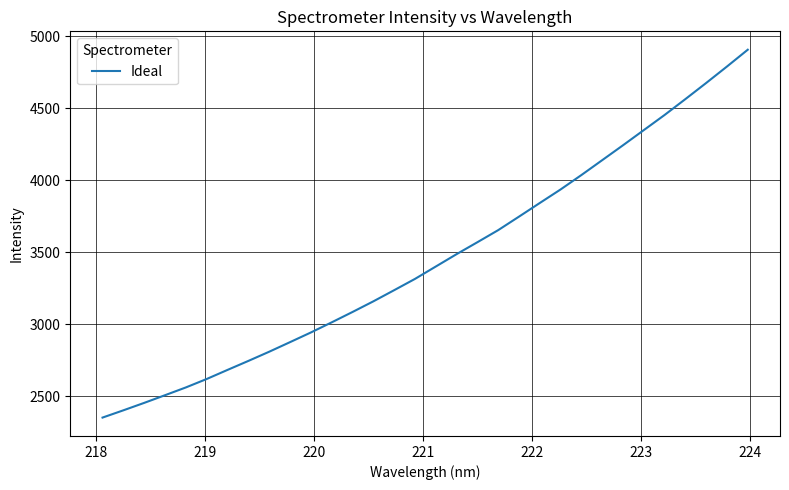

What is the maximum value shown in the chart?

4908.0